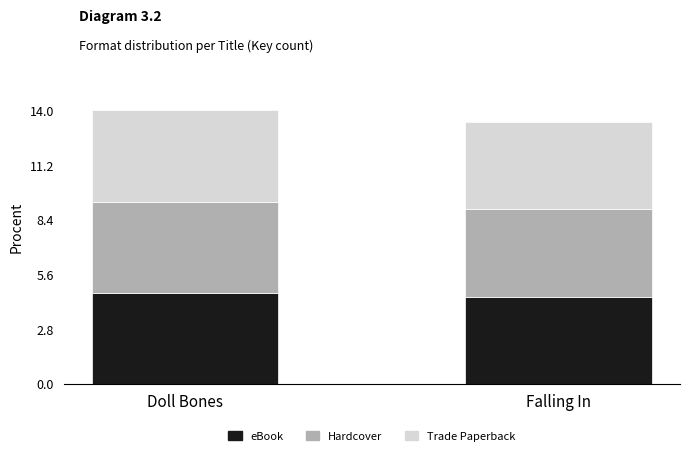

What is the total value across all series at Falling In?

13.4